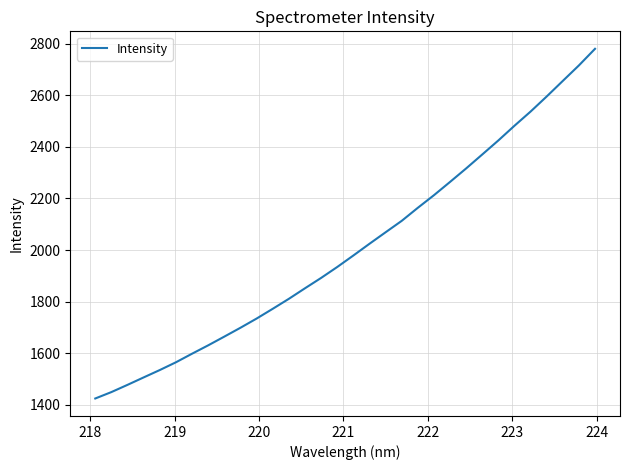

What is the greatest value displayed?

2779.8